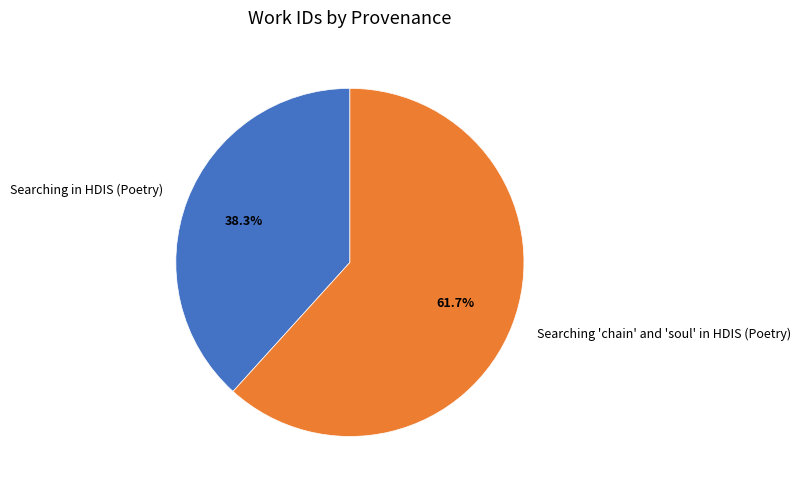

Does Searching 'chain' and 'soul' in HDIS (Poetry) account for over 50% of the chart?

Yes